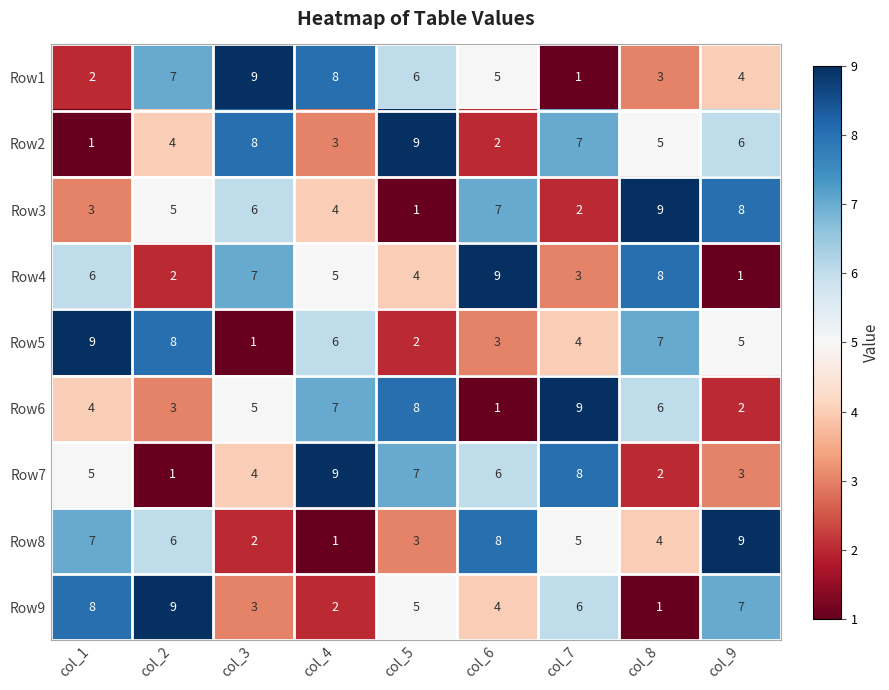

What is the spread (max minus min) of values at col_7?

8